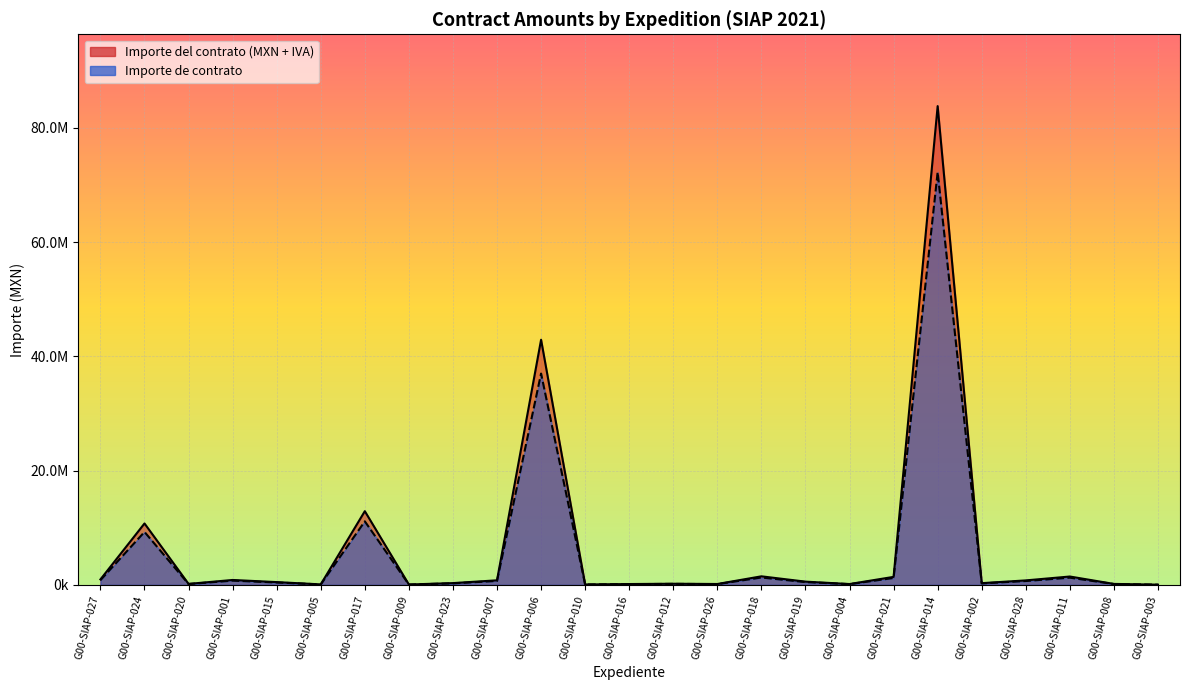

Reading left to right, what are all the values shown in this chart?

Importe del contrato (MXN + IVA): G00-SIAP-027=824600.0	G00-SIAP-024=9267241.4	G00-SIAP-020=146551.7	G00-SIAP-001=739717.2	G00-SIAP-015=416219.0	G00-SIAP-005=72970.0	G00-SIAP-017=11120689.7	G00-SIAP-009=54310.3	G00-SIAP-023=266400.0	G00-SIAP-007=688226.5	G00-SIAP-006=36997530.0	G00-SIAP-010=62069.0	G00-SIAP-016=124137.9	G00-SIAP-012=170500.0	G00-SIAP-026=130520.0	G00-SIAP-018=1289847.9	G00-SIAP-019=488200.0	G00-SIAP-004=124137.9	G00-SIAP-021=1206896.6	G00-SIAP-014=72256368.9	G00-SIAP-002=257118.8	G00-SIAP-028=674748.0	G00-SIAP-011=1261145.8	G00-SIAP-008=143689.7	G00-SIAP-003=32609.5
Importe de contrato: G00-SIAP-027=956536.0	G00-SIAP-024=10750000.0	G00-SIAP-020=170000.0	G00-SIAP-001=858072.0	G00-SIAP-015=482814.0	G00-SIAP-005=84645.2	G00-SIAP-017=12900000.1	G00-SIAP-009=63000.0	G00-SIAP-023=309024.0	G00-SIAP-007=798342.7	G00-SIAP-006=42917134.8	G00-SIAP-010=72000.0	G00-SIAP-016=144000.0	G00-SIAP-012=197780.0	G00-SIAP-026=151403.2	G00-SIAP-018=1496223.6	G00-SIAP-019=566312.0	G00-SIAP-004=144000.0	G00-SIAP-021=1400000.0	G00-SIAP-014=83817388.0	G00-SIAP-002=298257.8	G00-SIAP-028=782707.7	G00-SIAP-011=1462929.1	G00-SIAP-008=166680.0	G00-SIAP-003=37827.0